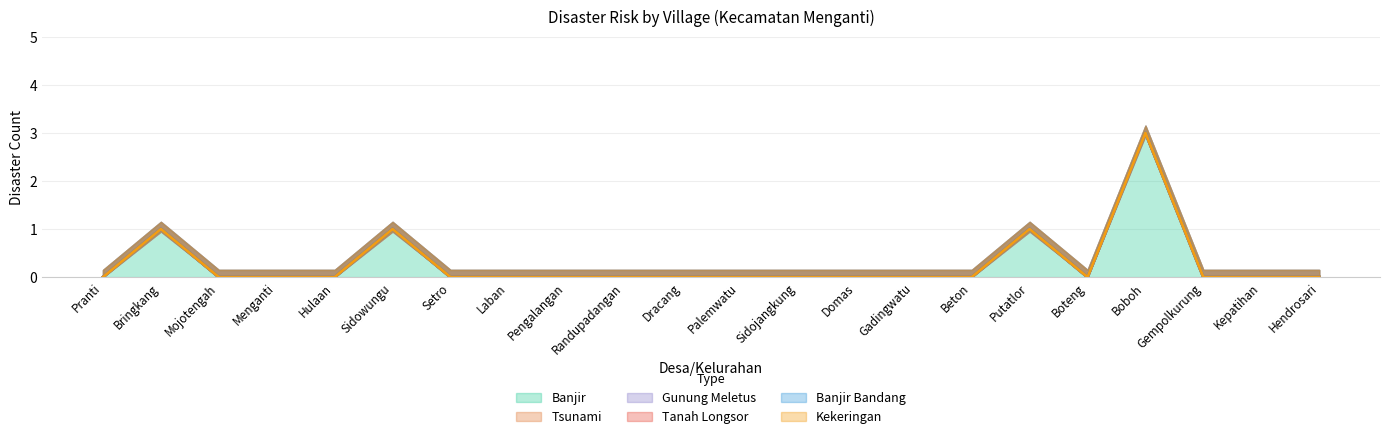

What position from the right is Sidowungu?

17